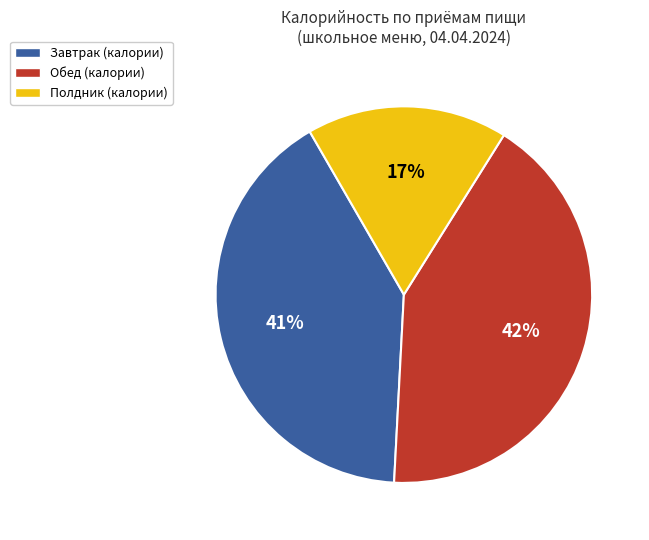

Does any single category account for the majority?

No